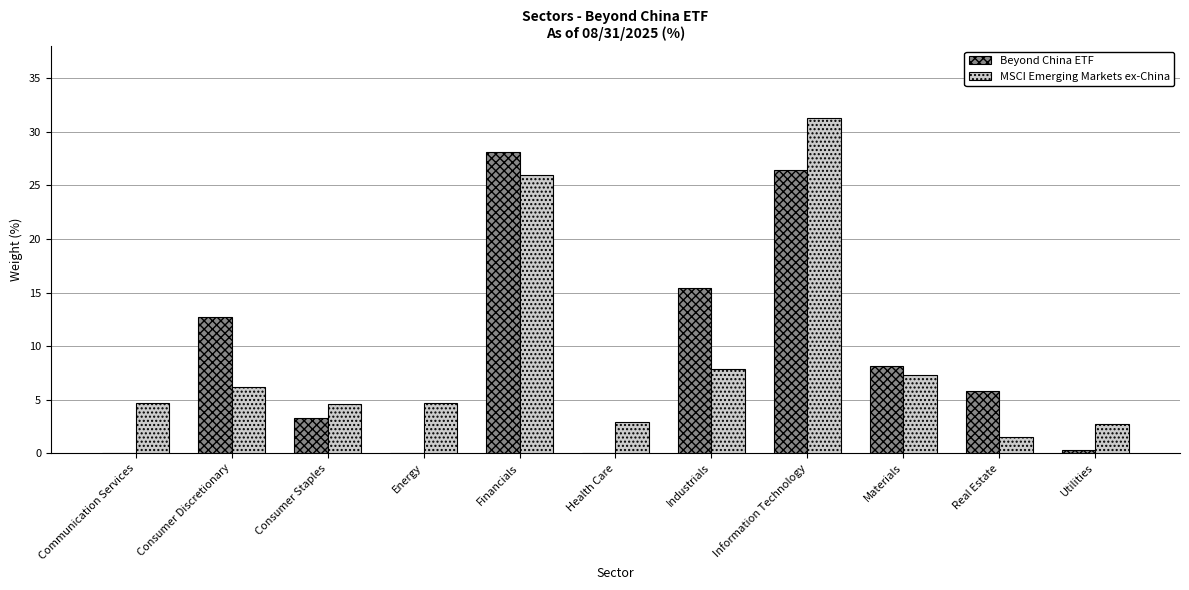

Between Communication Services and Consumer Discretionary, which series saw the biggest shift?

Beyond China ETF